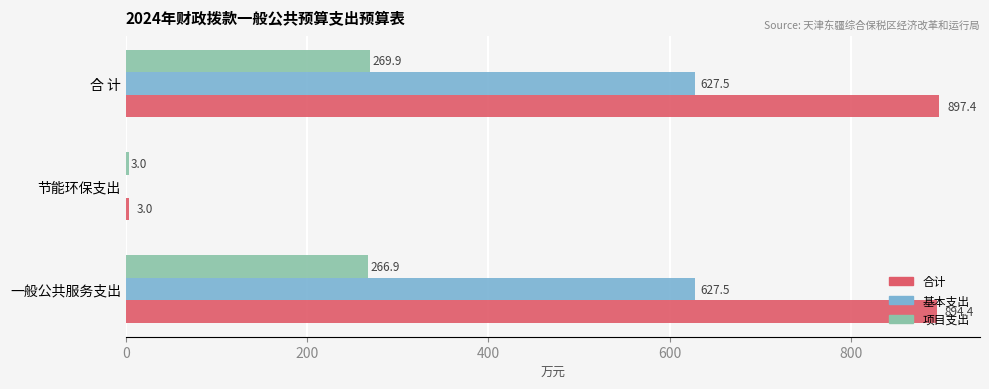

Between 节能环保支出 and 合 计, which series saw the biggest shift?

合计